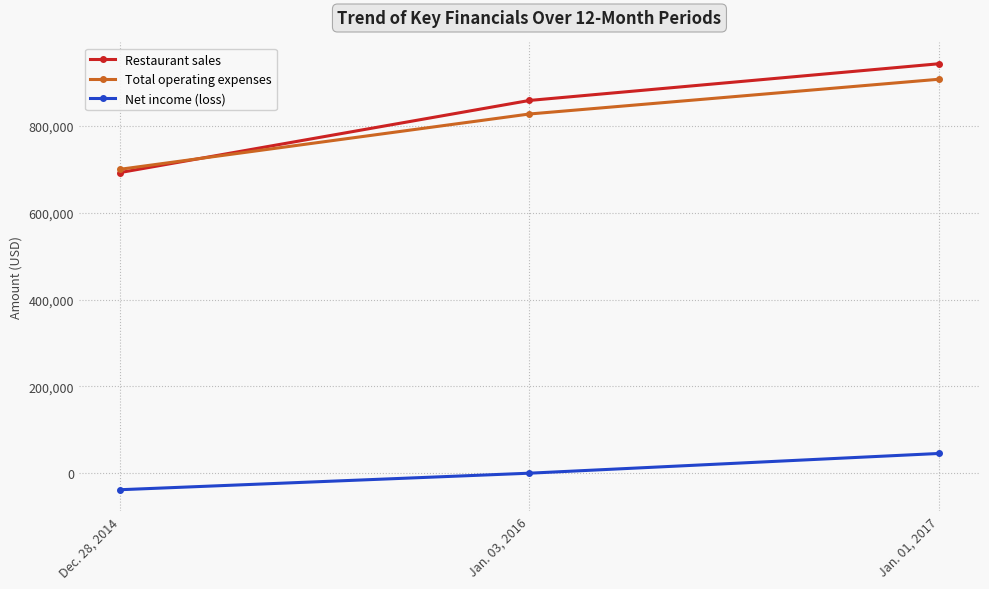

What are all the series names shown in the legend?

Restaurant sales, Total operating expenses, Net income (loss)